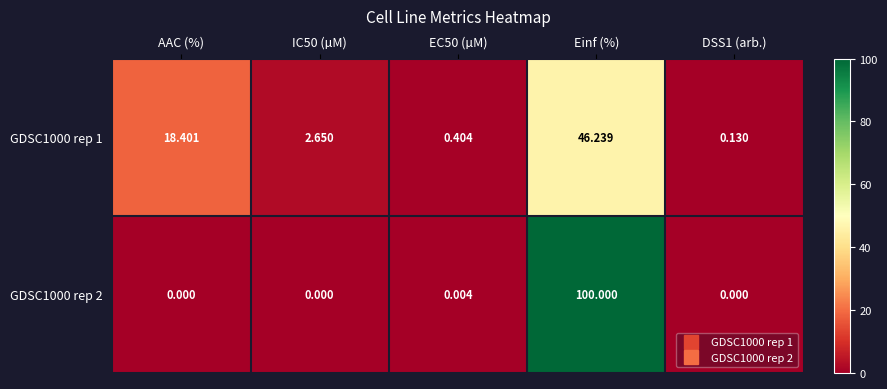

Which category has the highest value across all series?

Einf (%)